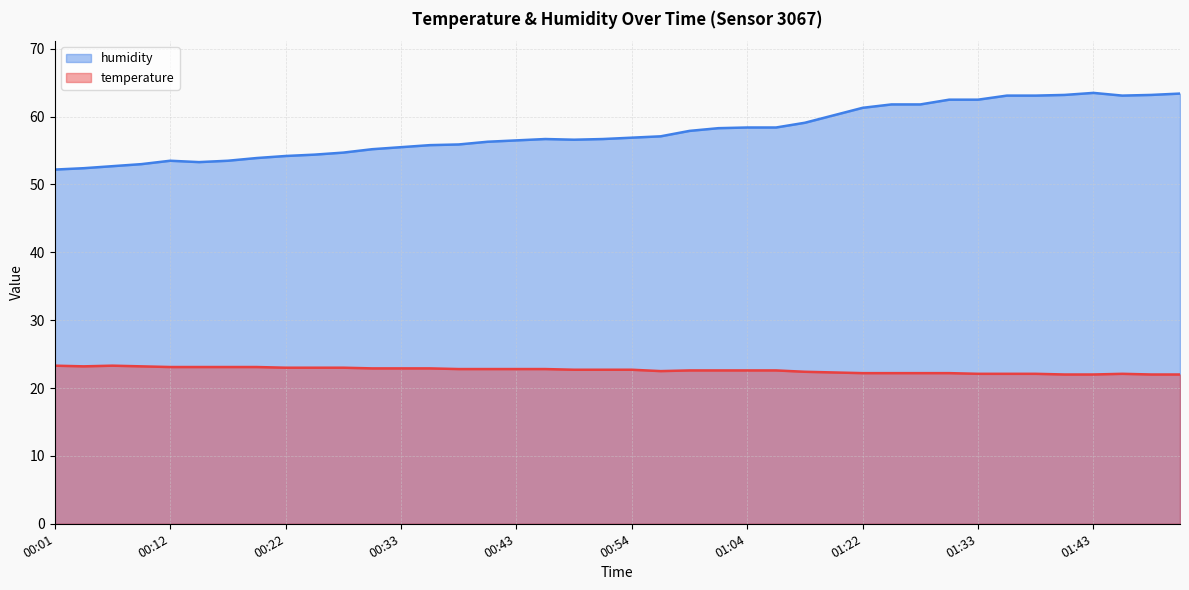

What is the sum of all temperature values?

905.2